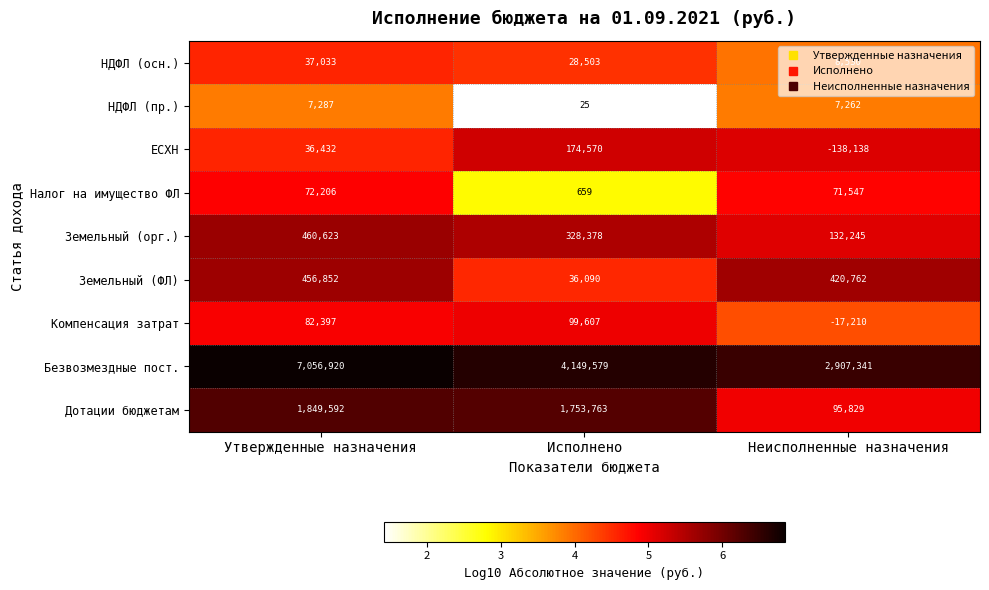

Which category has the highest value across all series?

Утвержденные назначения